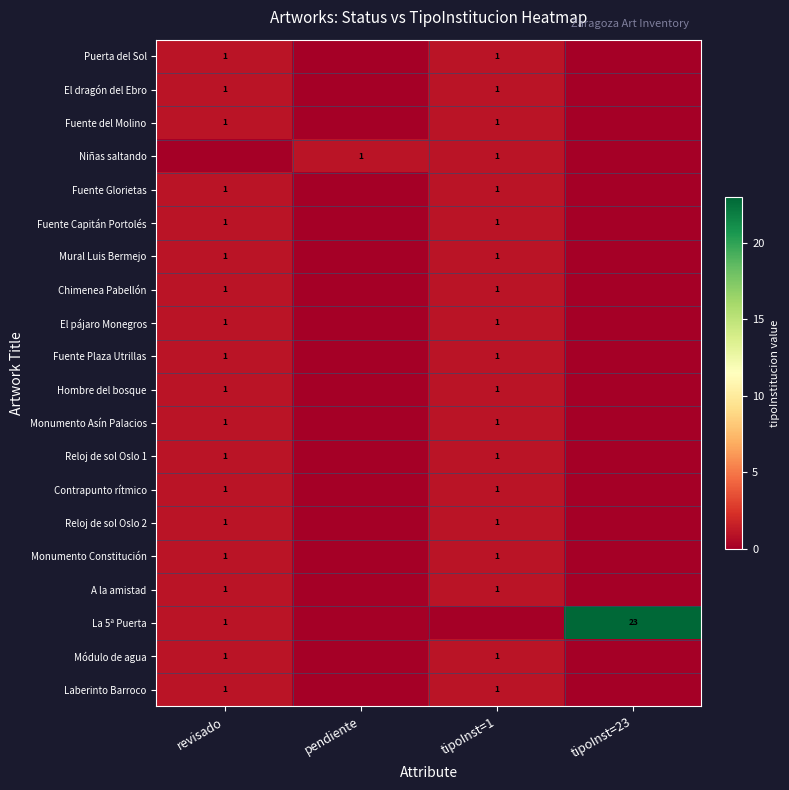

What is the total value across all series at revisado?

19